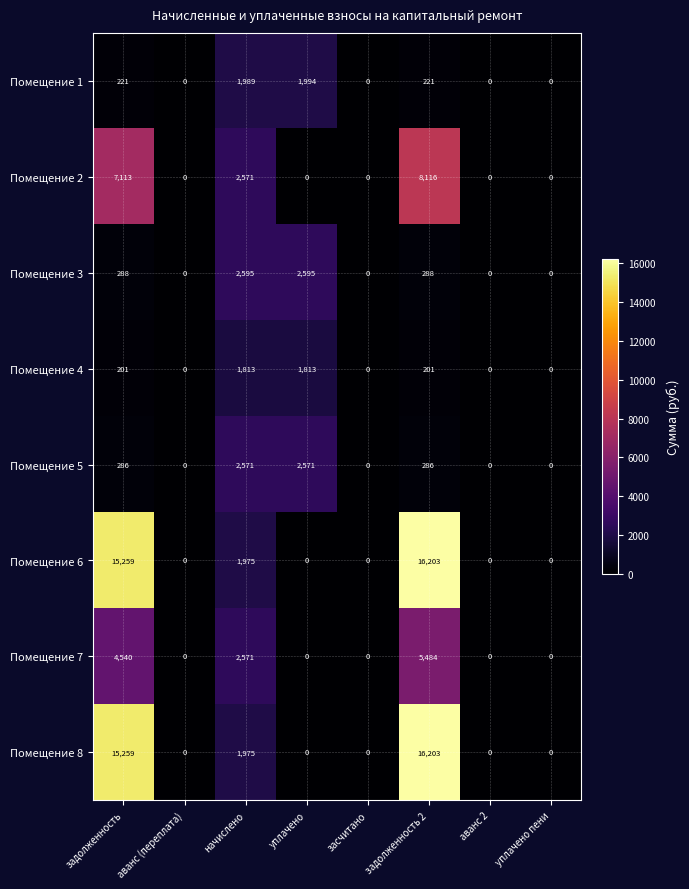

What is the difference between the highest and lowest values at задолженность?

15058